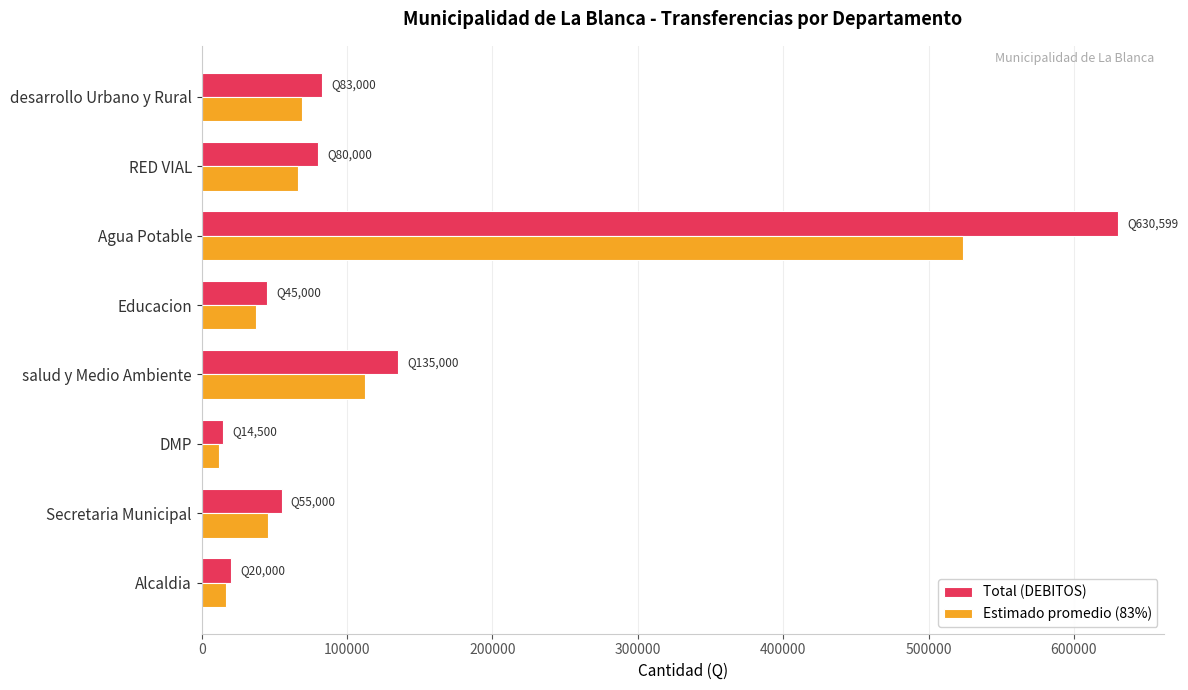

At which category is the sum across all series the highest?

Agua Potable